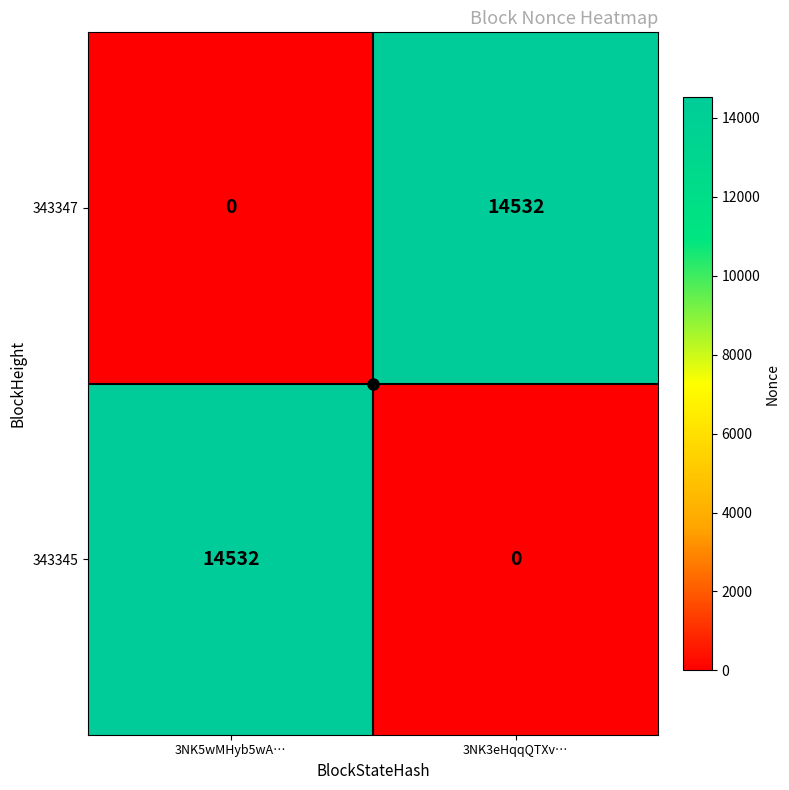

What is the difference between the maximum and minimum values in the 343347 series?

14532